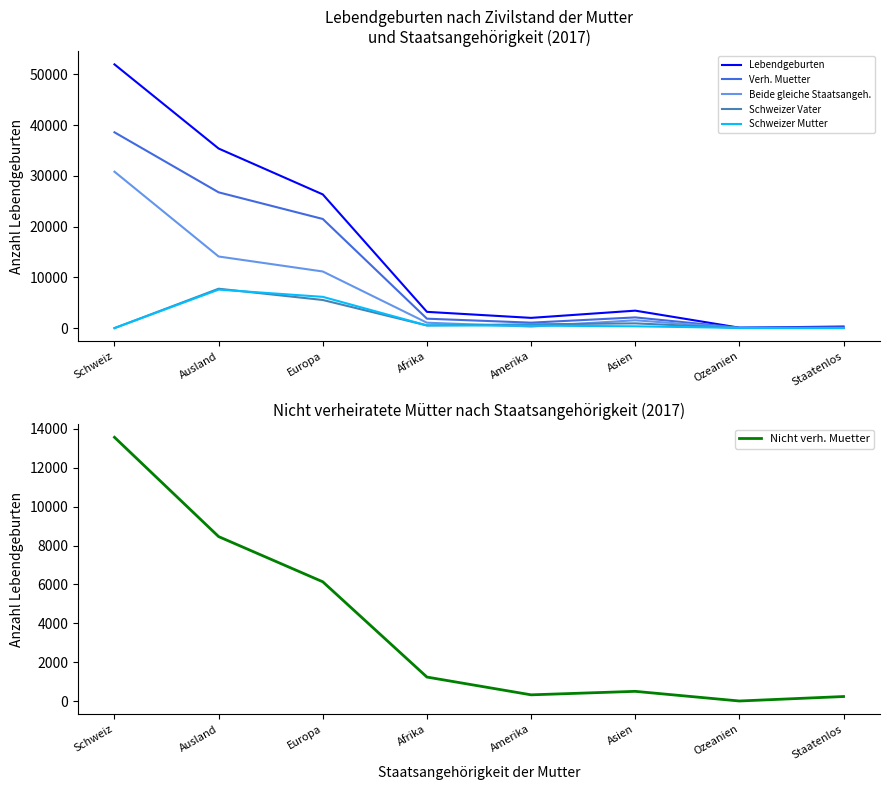

How many series are shown in this chart?

6